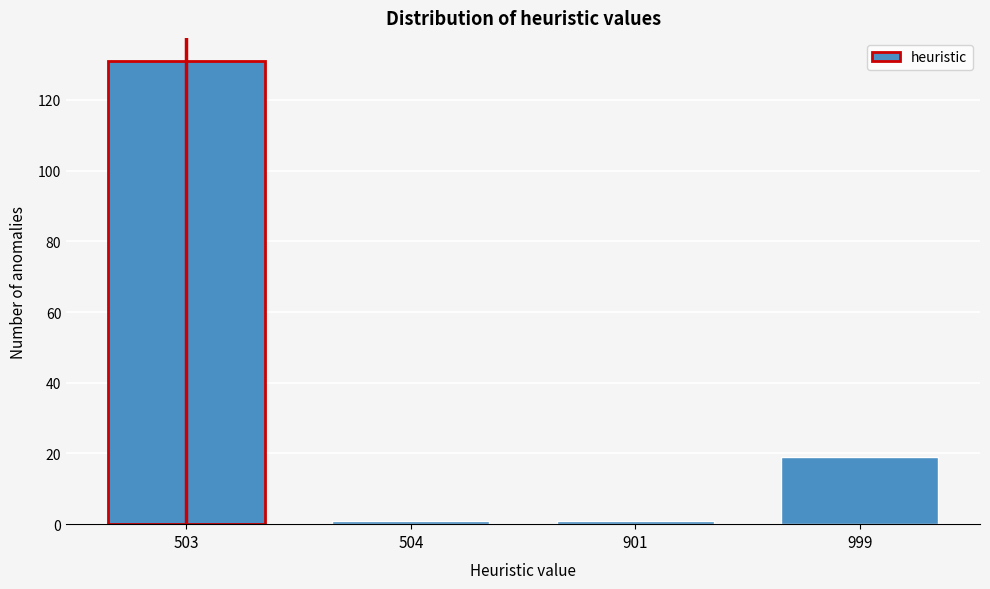

Reading left to right, list all the values displayed in this chart.

503=131	504=1	901=1	999=19